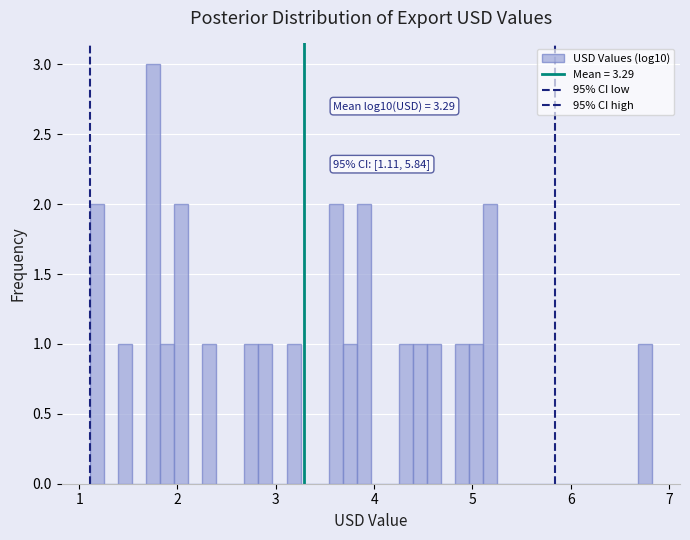

Read against the x-axis, roughly where is the centre of the tallest bar?

1.8